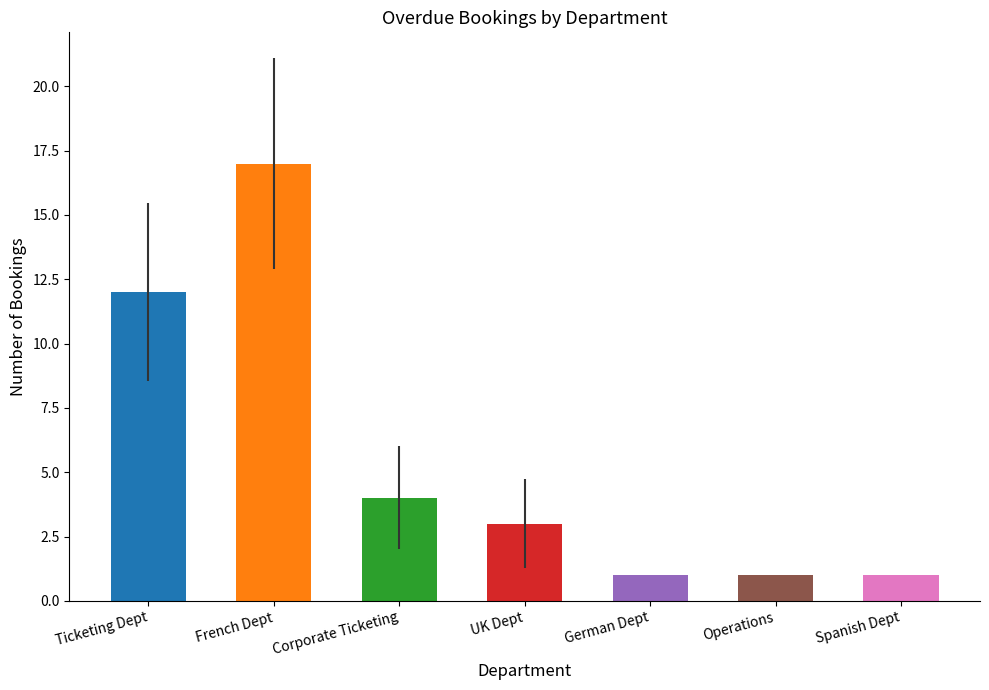

What value does the data have at UK Dept?

3